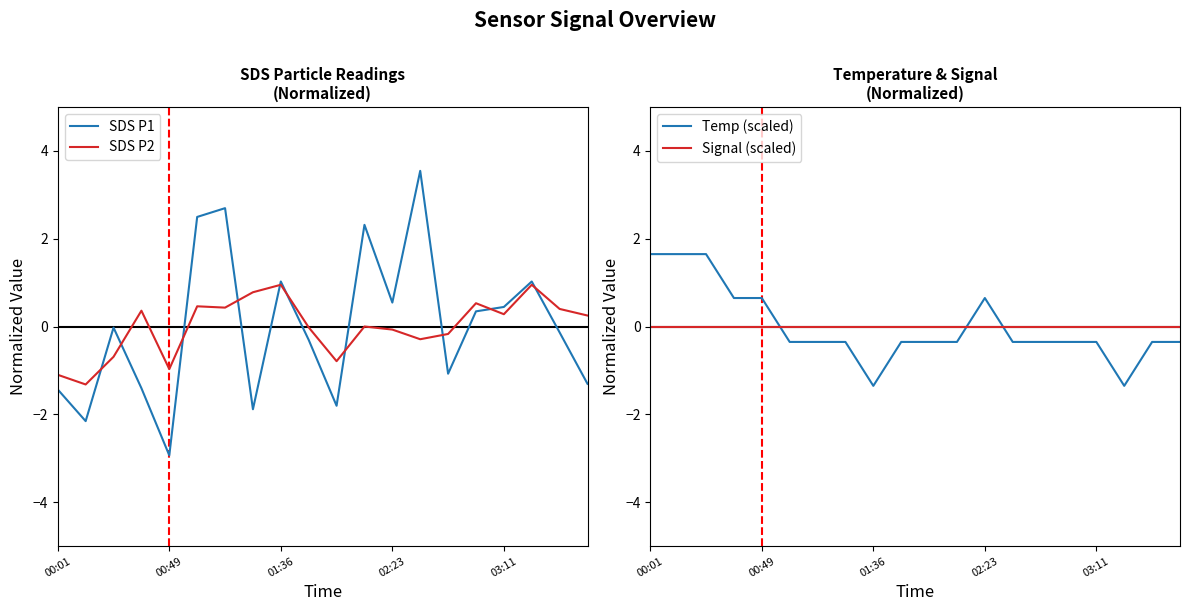

How many data points in SDS P1 are less than 0?

11